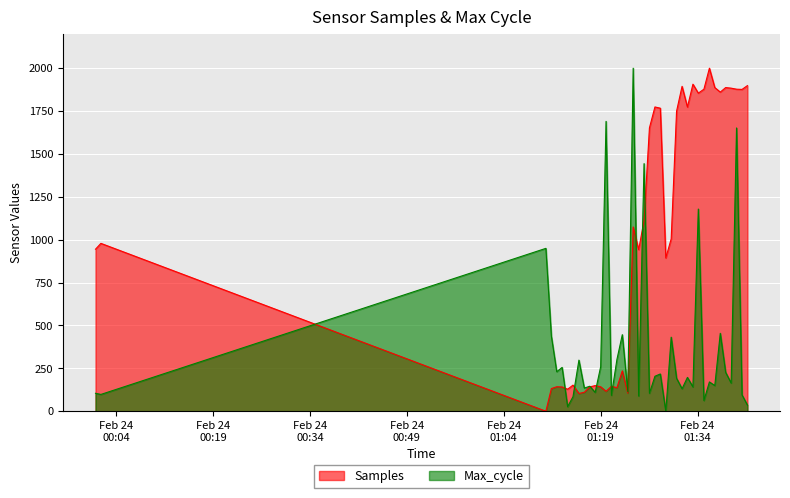

After their last crossing, which series has the higher values: Max_cycle or Samples?

Samples